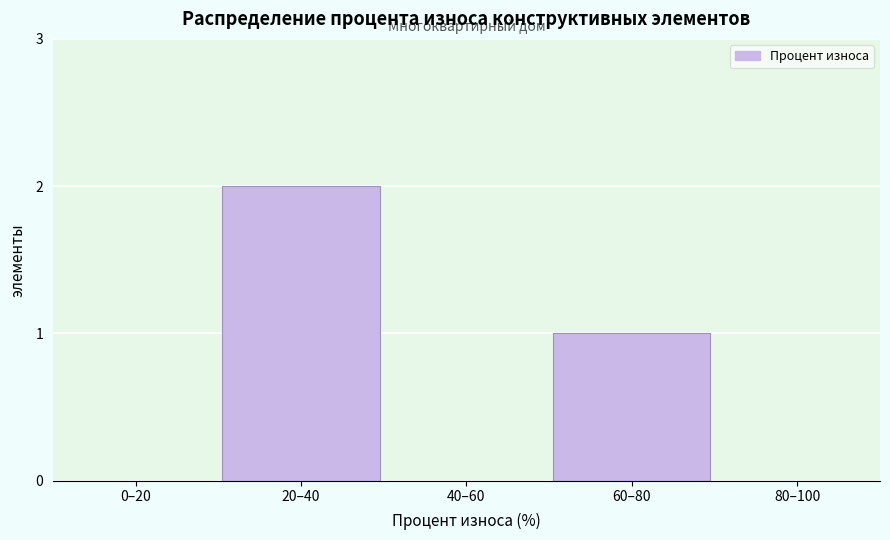

Reading right to left, transcribe all the data shown in this chart.

80–100=0	60–80=1	40–60=0	20–40=2	0–20=0